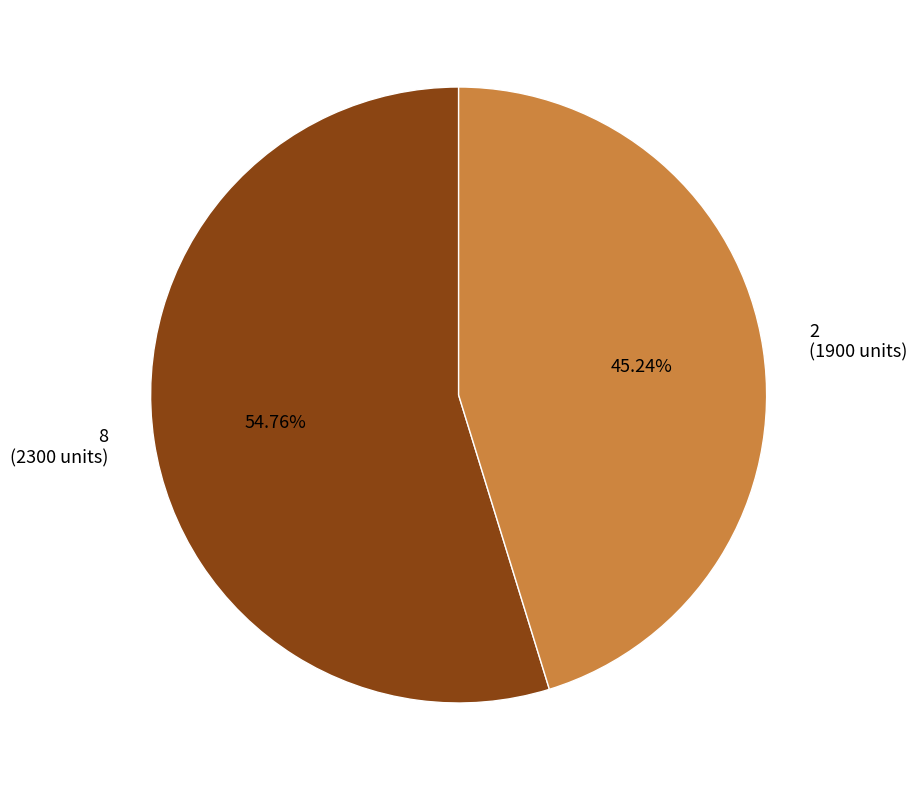

Which slice is the smallest?

2